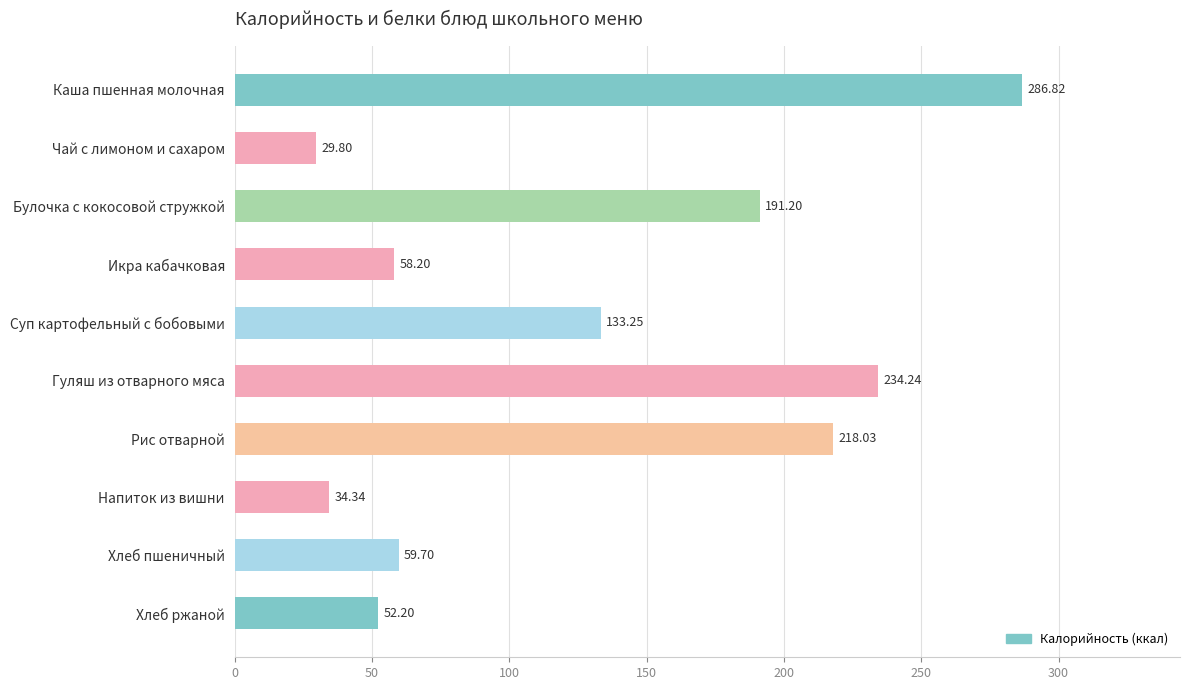

What is the difference between the maximum and second lowest values?

252.5